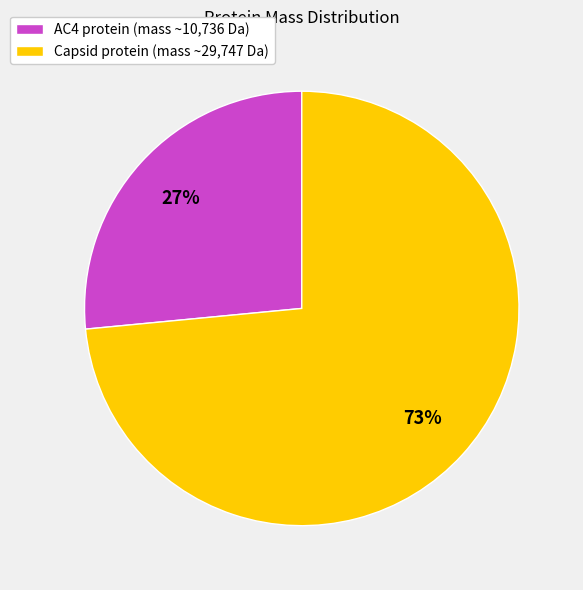

To the nearest percent, what is the average slice percentage?

50%